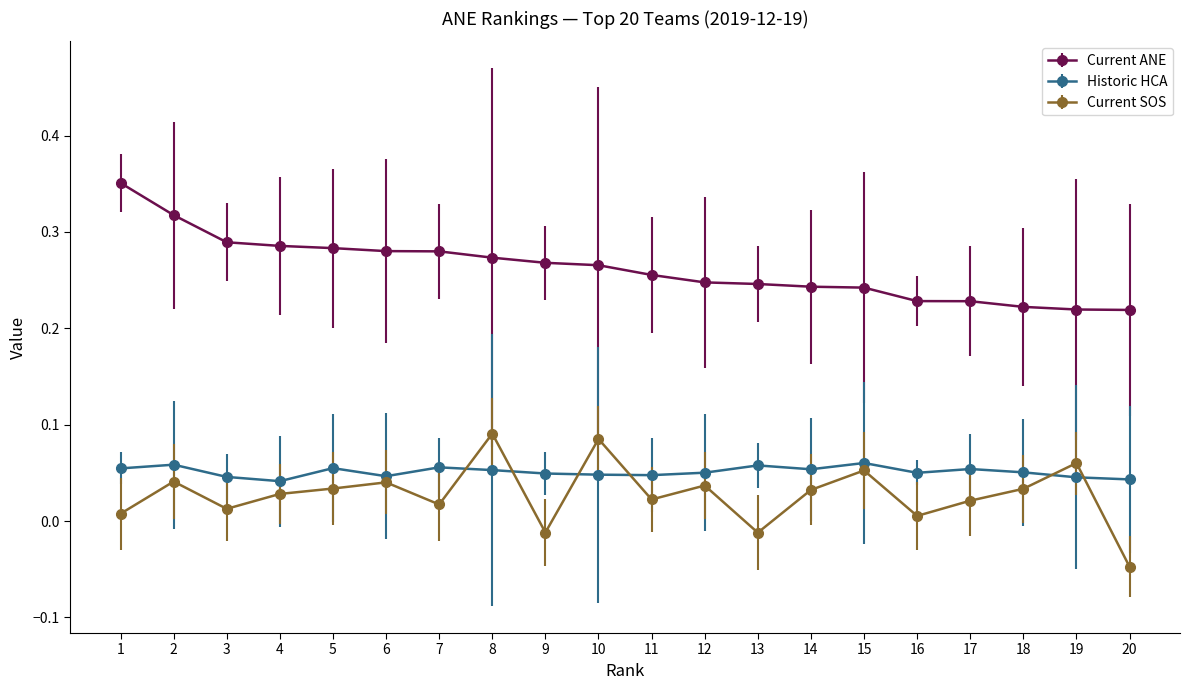

Does the chart display data point markers on the line(s)?

Yes